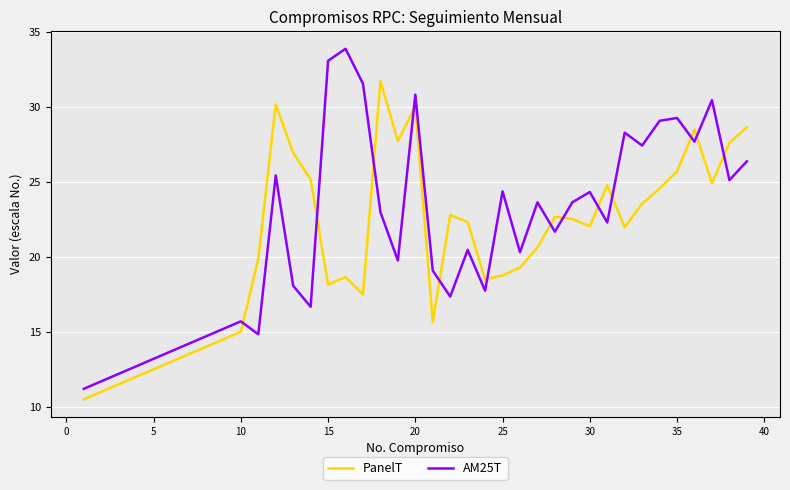

Rank the series by their maximum value, from lowest to highest.

PanelT, AM25T